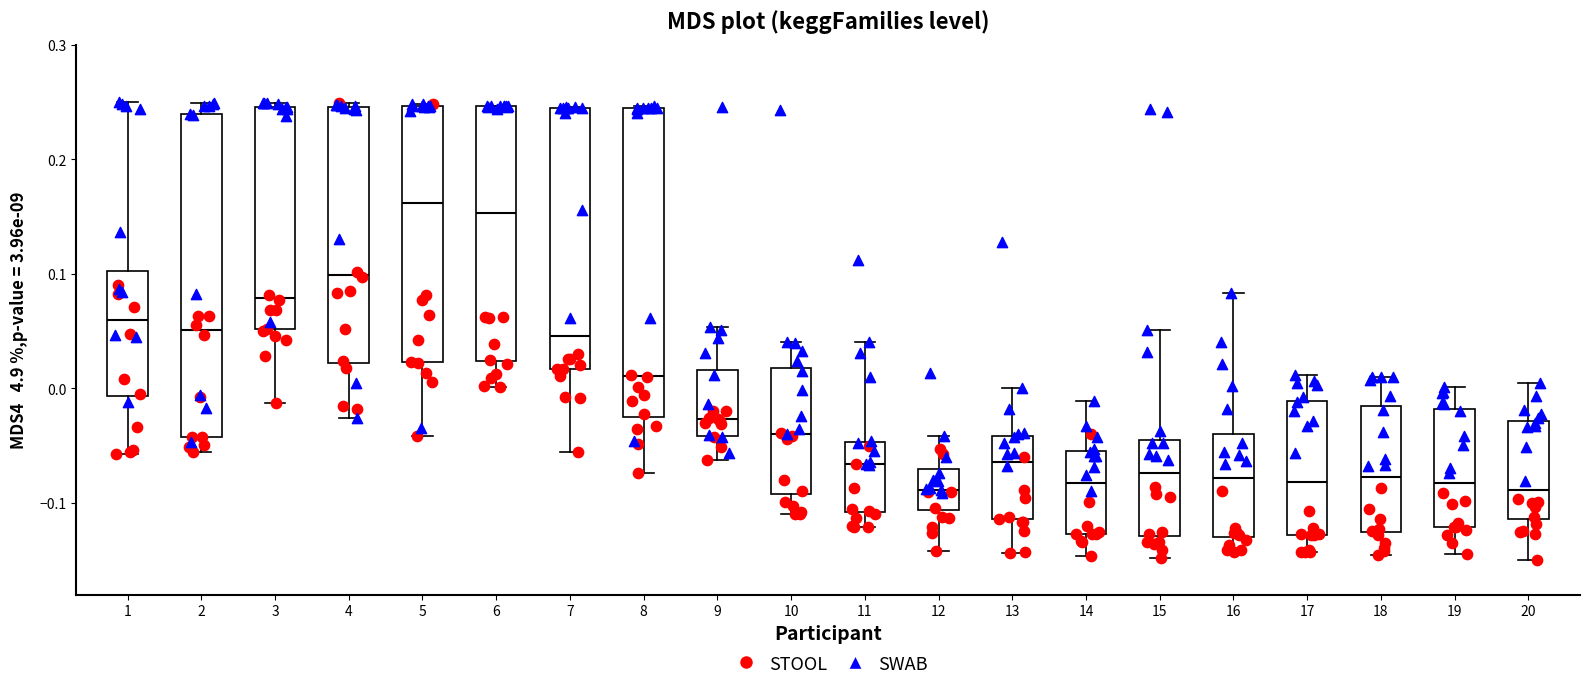

Reading left to right, transcribe this box plot: for each box, give where its median line is, the range the box spans, and where its two whiskers end, as read against the y-axis. The values are not printed on the chart, so give them approximately, as read against the axis.

1: median 0.06, box -0.01 to 0.10, whiskers -0.06 to 0.25
2: median 0.05, box -0.04 to 0.24, whiskers -0.06 to 0.25
3: median 0.08, box 0.05 to 0.25, whiskers -0.01 to 0.25 (just above the box's upper edge)
4: median 0.10, box 0.02 to 0.25, whiskers -0.03 to 0.25 (just above the box's upper edge)
5: median 0.16, box 0.02 to 0.25, whiskers -0.04 to 0.25
6: median 0.15, box 0.02 to 0.25, whiskers 0.00 to 0.25
7: median 0.05, box 0.02 to 0.25, whiskers -0.06 to 0.25
8: median 0.01, box -0.03 to 0.24, whiskers -0.07 to 0.25
9: median -0.03, box -0.04 to 0.02, whiskers -0.06 to 0.05
10: median -0.04, box -0.09 to 0.02, whiskers -0.11 to 0.04
11: median -0.07, box -0.11 to -0.05, whiskers -0.12 to 0.04
12: median -0.09, box -0.11 to -0.07, whiskers -0.14 to -0.04
13: median -0.06, box -0.11 to -0.04, whiskers -0.14 to 0.00
14: median -0.08, box -0.13 to -0.05, whiskers -0.15 to -0.01
15: median -0.07, box -0.13 to -0.04, whiskers -0.15 to 0.05
16: median -0.08, box -0.13 to -0.04, whiskers -0.14 to 0.08
17: median -0.08, box -0.13 to -0.01, whiskers -0.14 to 0.01
18: median -0.08, box -0.13 to -0.02, whiskers -0.15 to 0.01
19: median -0.08, box -0.12 to -0.02, whiskers -0.14 to 0.00
20: median -0.09, box -0.11 to -0.03, whiskers -0.15 to 0.00